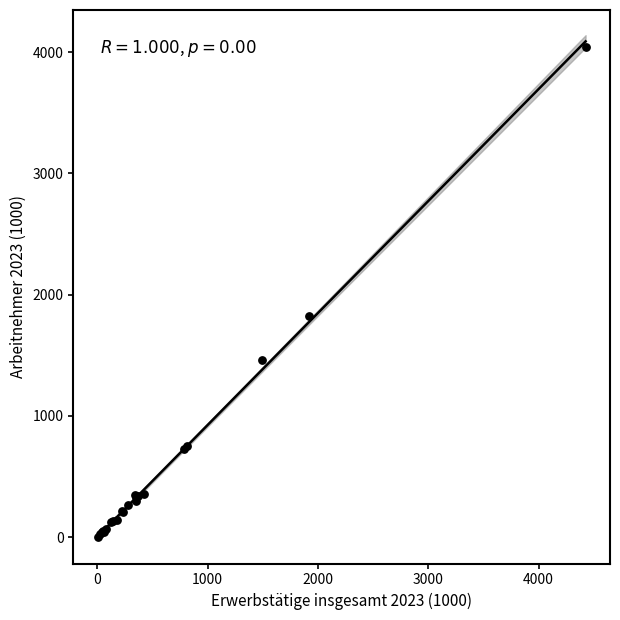

What Y value in the scatter plot is closest to 2023?

1827.2